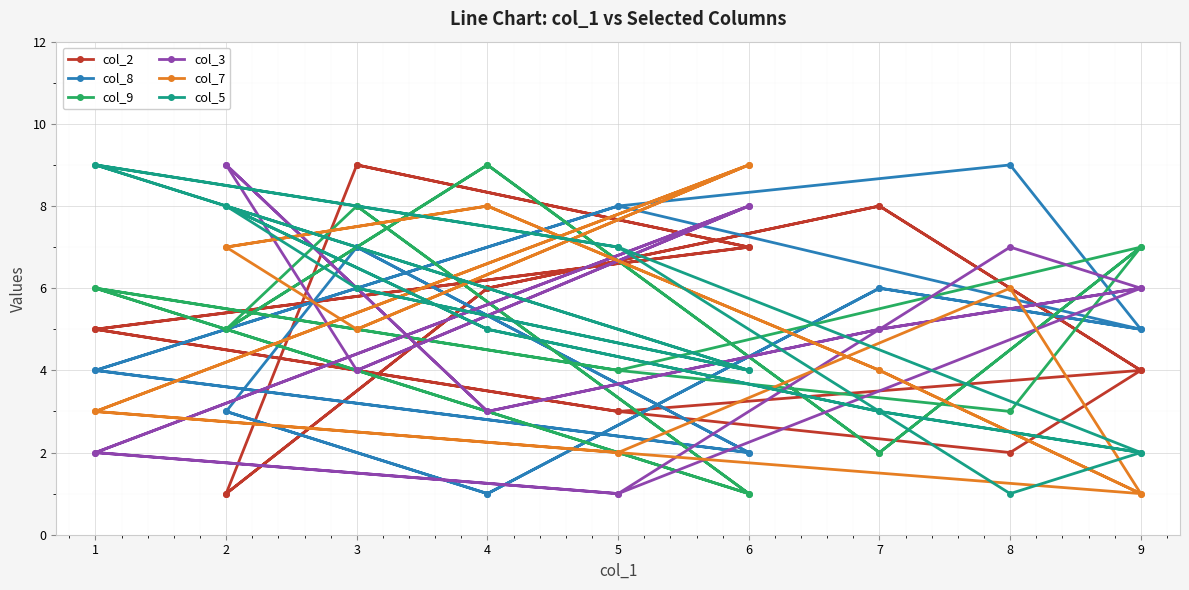

How many times do col_2 and col_7 cross each other?

9